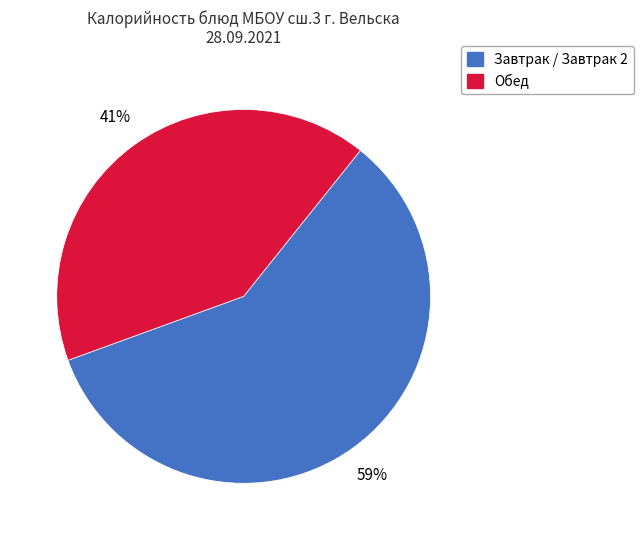

Is there any slice that represents more than half of the pie?

Yes